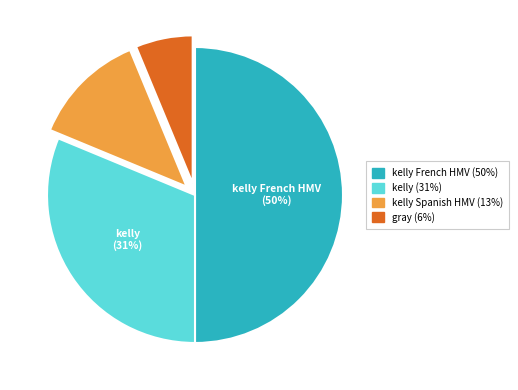

To the nearest percent, what is the average slice percentage?

25%